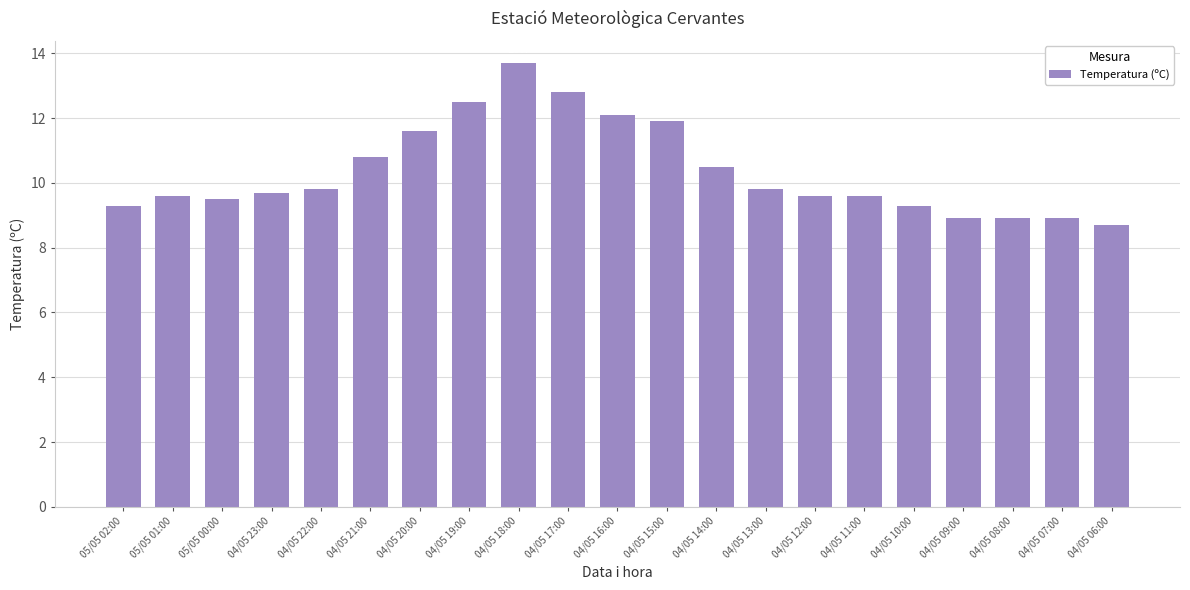

What is the change in value from 04/05 16:00 to 04/05 15:00?

-0.2